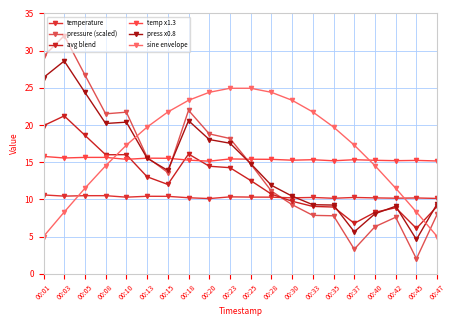

Rank the series at 00:23 from highest to lowest value.

sine envelope, pressure (scaled), press x0.8, temp x1.3, avg blend, temperature